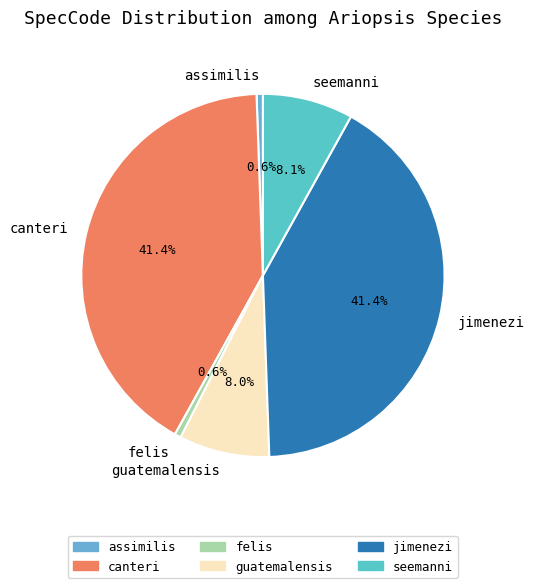

Approximately how many times larger is the value at guatemalensis compared to jimenezi?

0.2